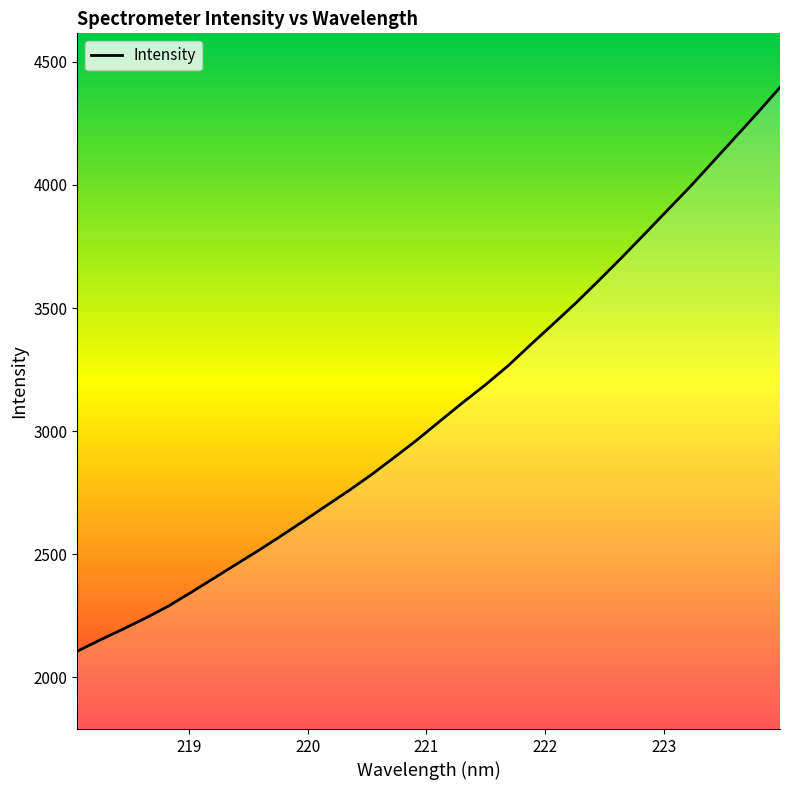

Is this an area chart (filled region under the line)?

No